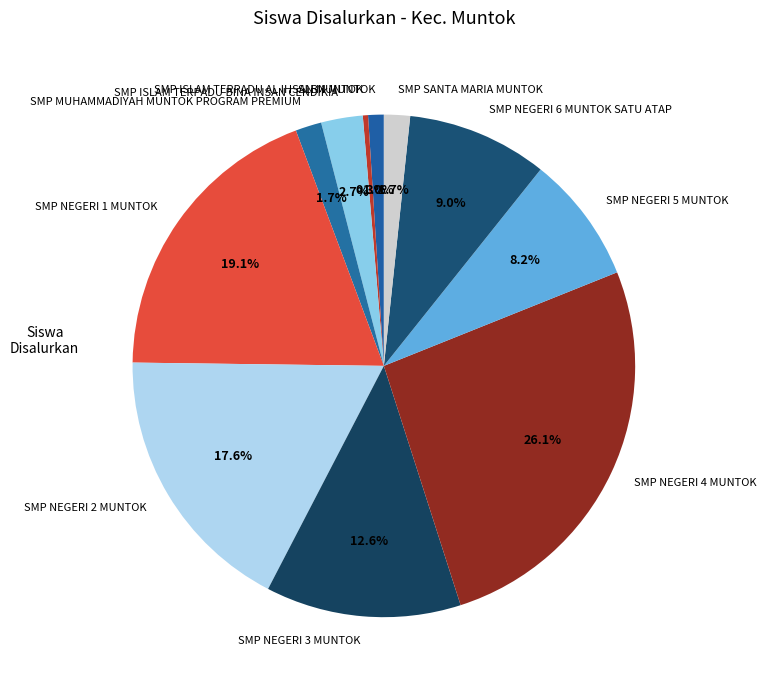

What percentage is the SMP NEGERI 6 MUNTOK SATU ATAP slice, to the nearest percent?

9%